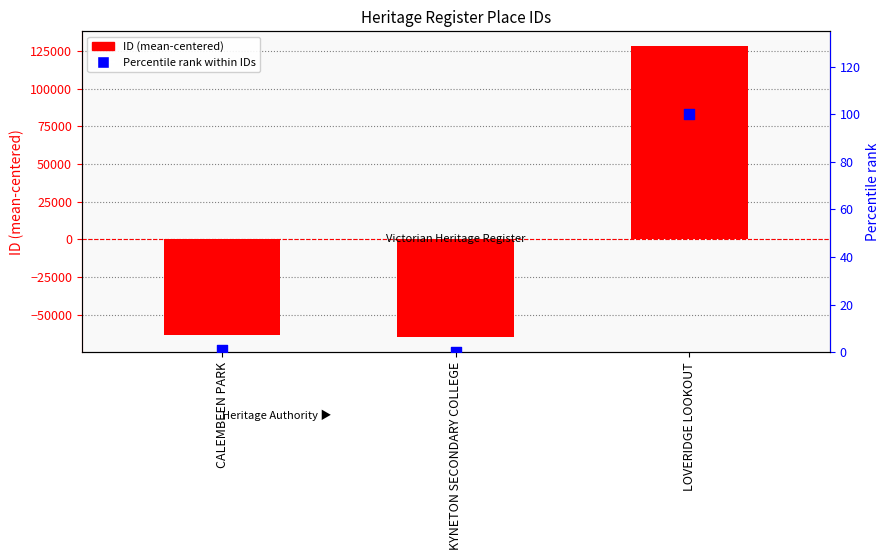

Which series contains the highest Y value?

ID (centered)